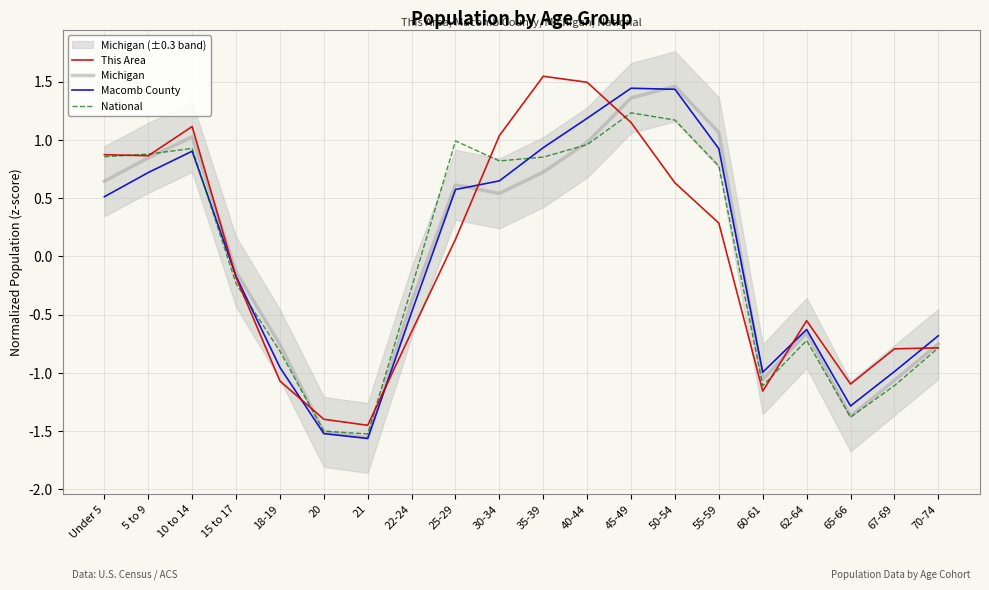

At 60-61, list the series in order from largest to smallest.

Macomb County, Michigan, National, This Area